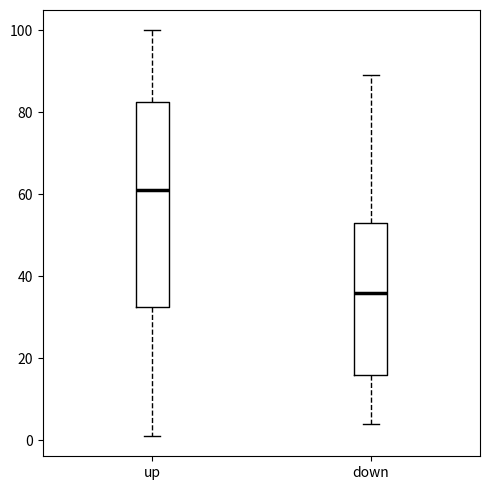

Reading left to right, read every box against the y-axis: the position of its median line, the range the box covers, and the ends of its whiskers. The values are not printed on the chart, so give them approximately, as read against the axis.

up: median 62, box 32 to 82, whiskers 2 to 100
down: median 36, box 16 to 54, whiskers 4 to 90